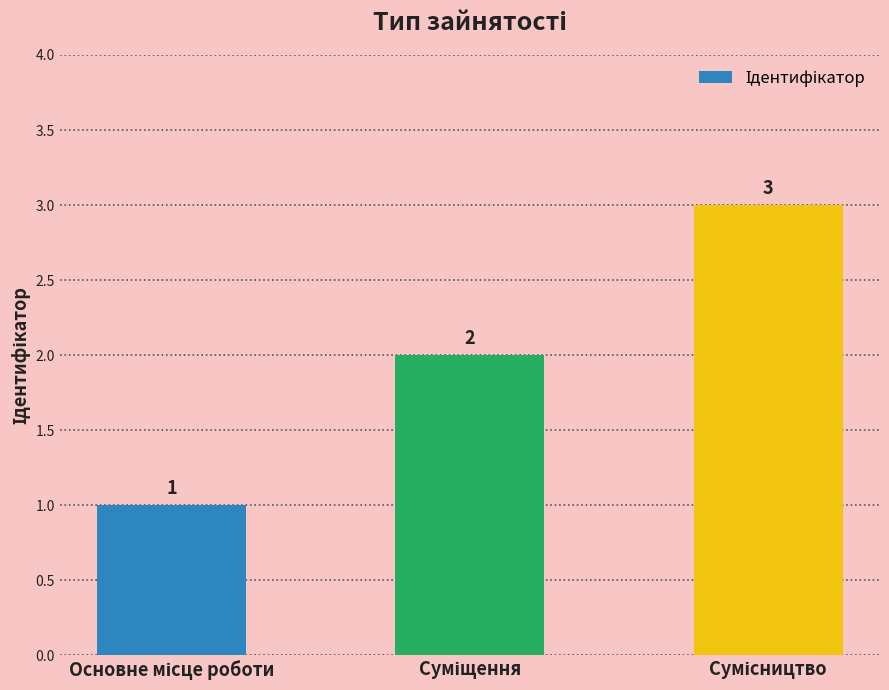

What is the value of the 3rd bar from the left?

3